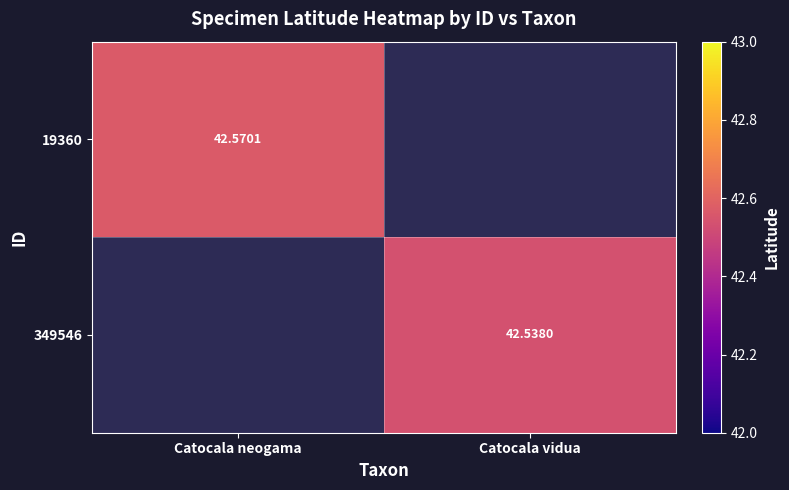

Is the value of 349546 at Catocala vidua greater than the value of 19360 at Catocala neogama?

No